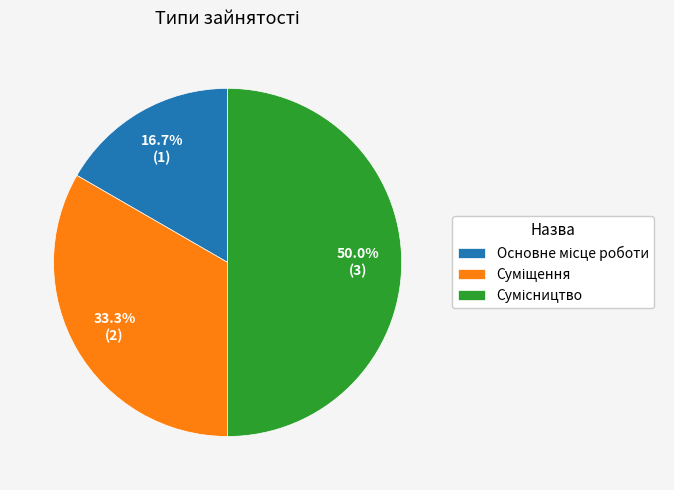

Does any single category account for the majority?

No